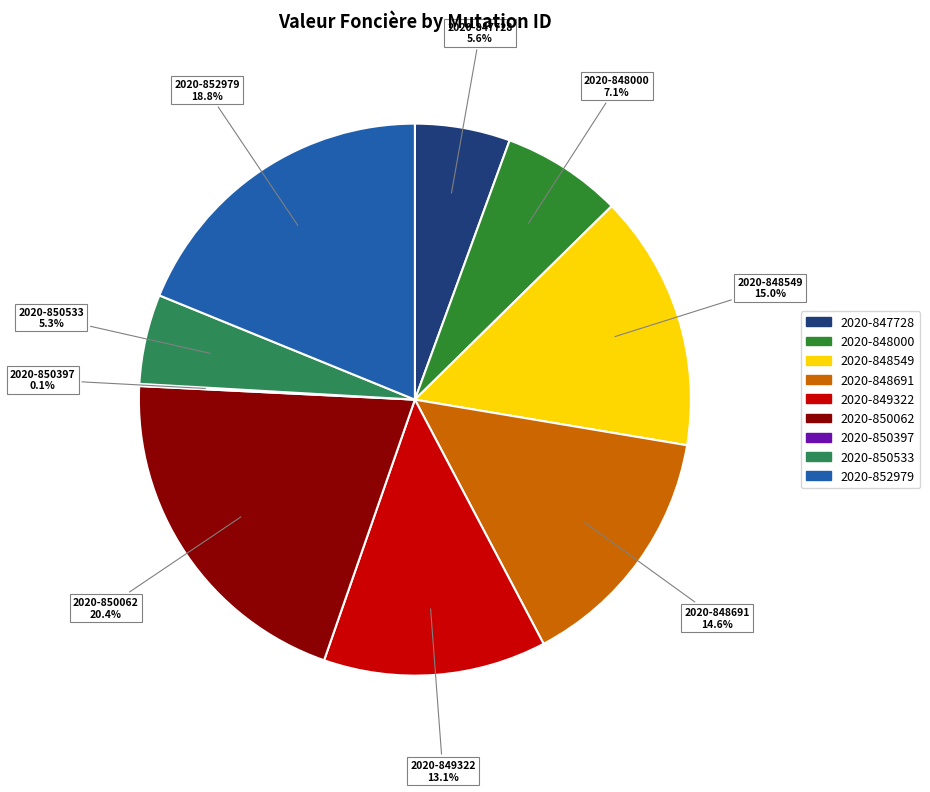

Approximately how many times larger is the value at 2020-850533 compared to 2020-847728?

0.9